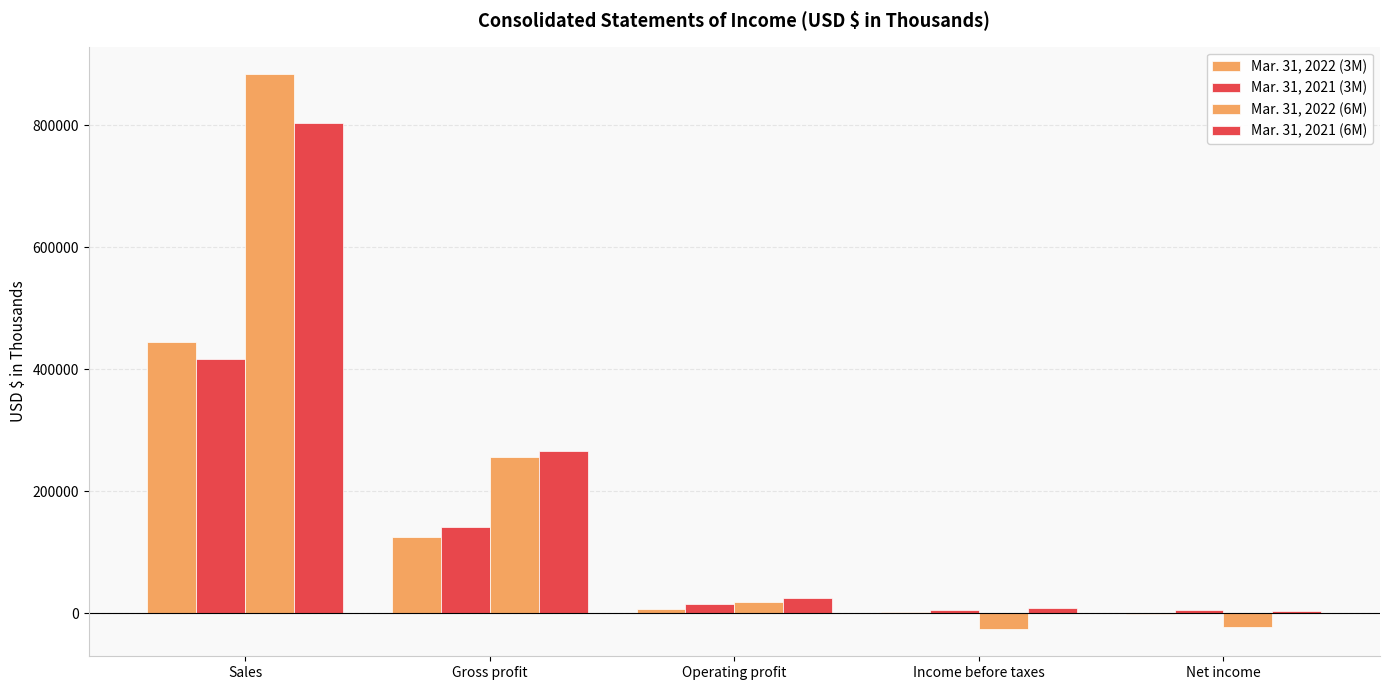

Are the bars grouped side by side (vs. stacked)?

Yes